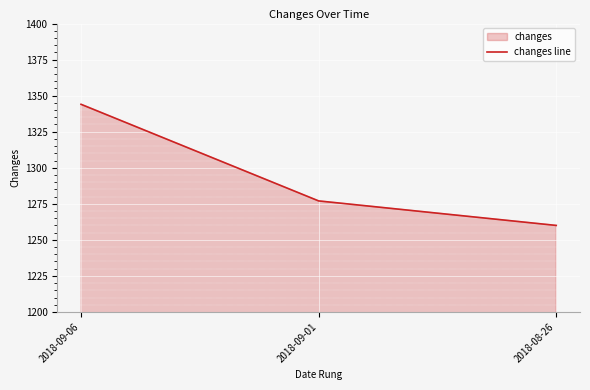

How many data points does each series have?

3